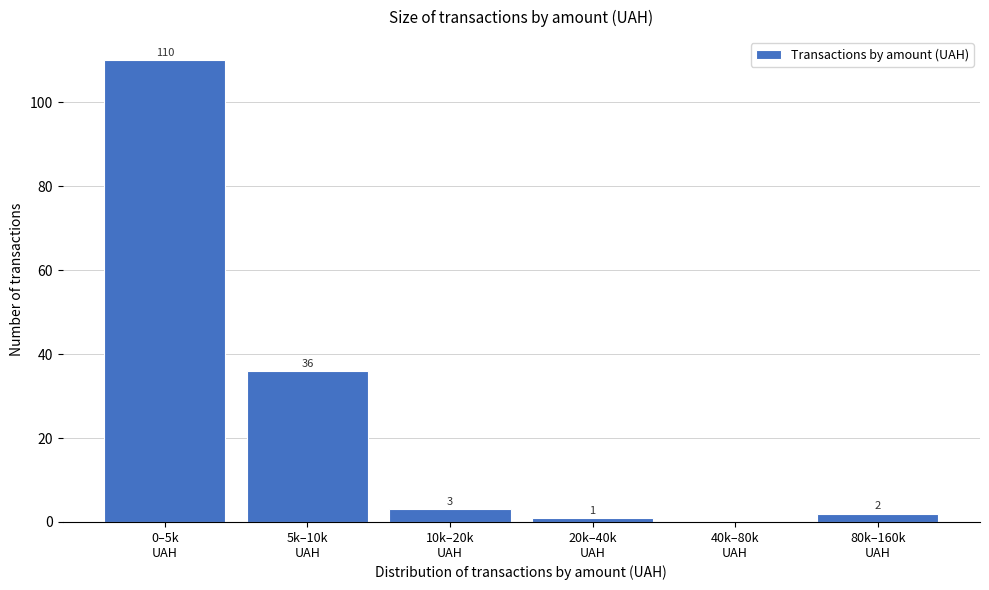

What is the greatest value displayed?

110